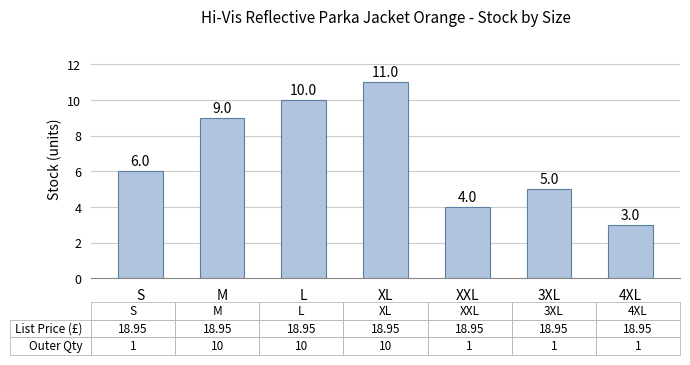

Between 4XL and 3XL, which is larger?

3XL